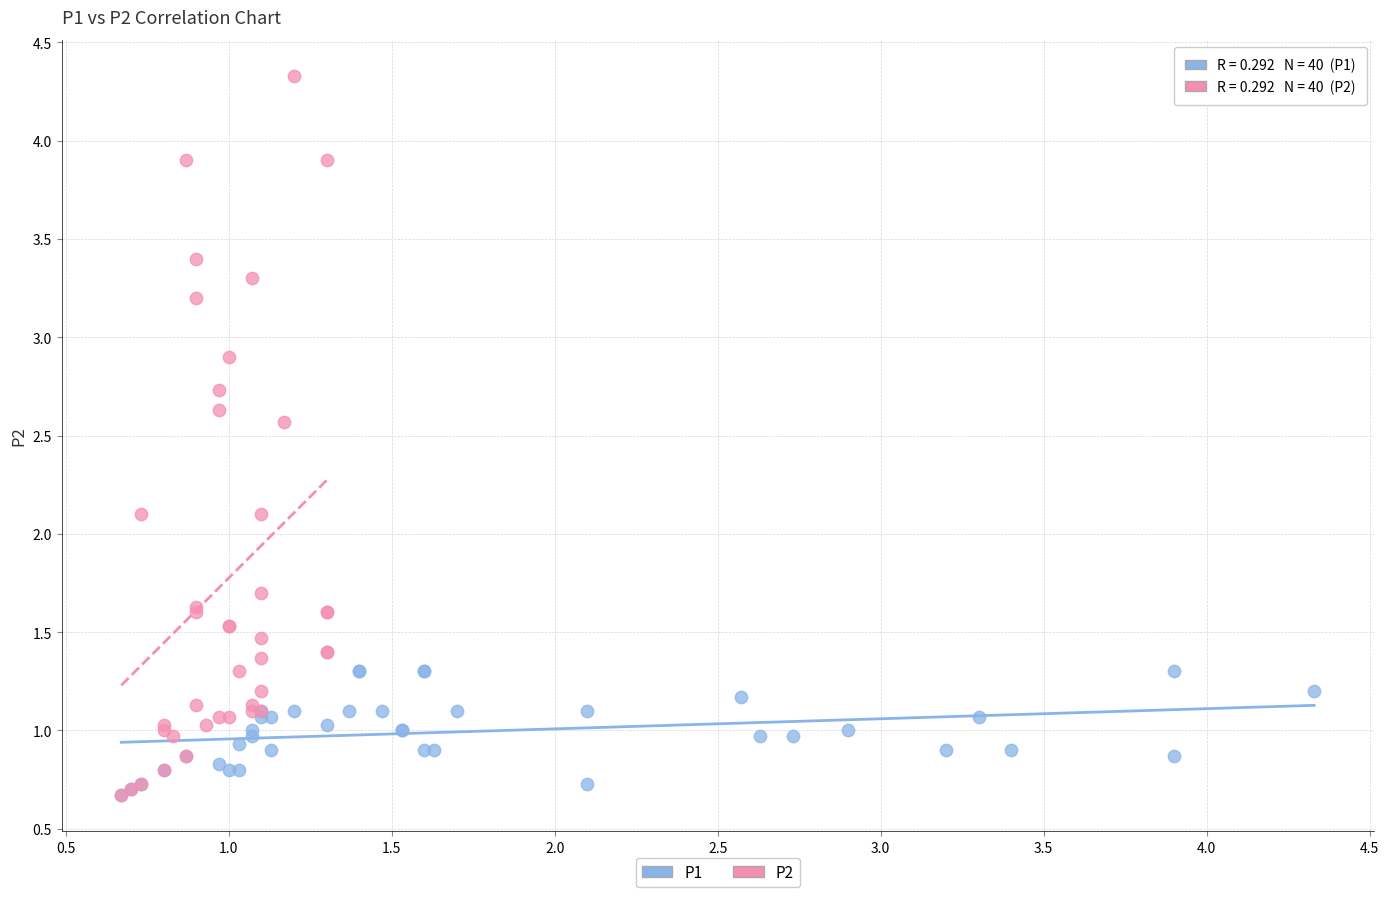

Which series has the largest Y range (max minus min)?

P2